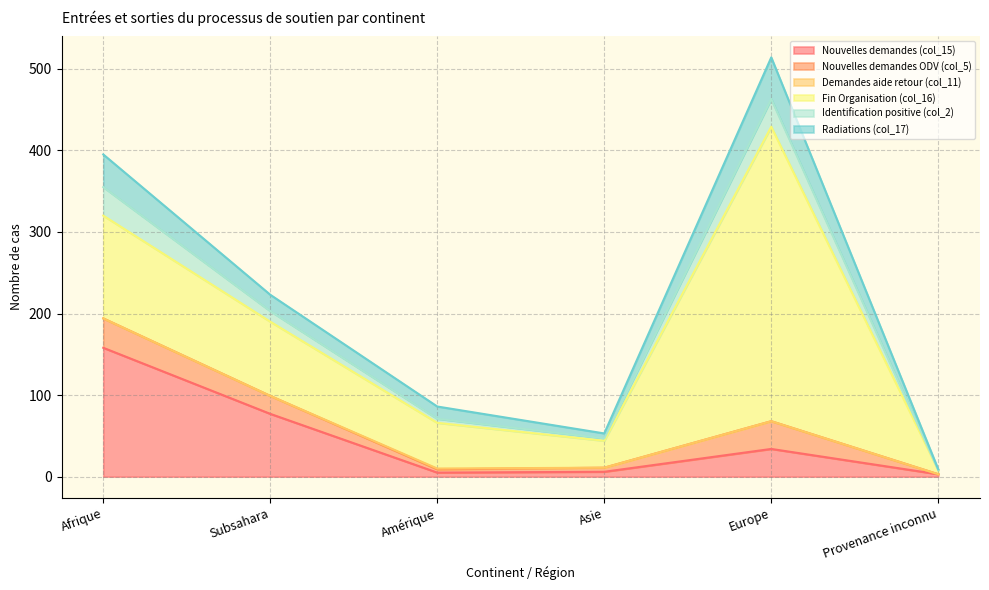

What is the label of the 2nd point from the left?

Subsahara